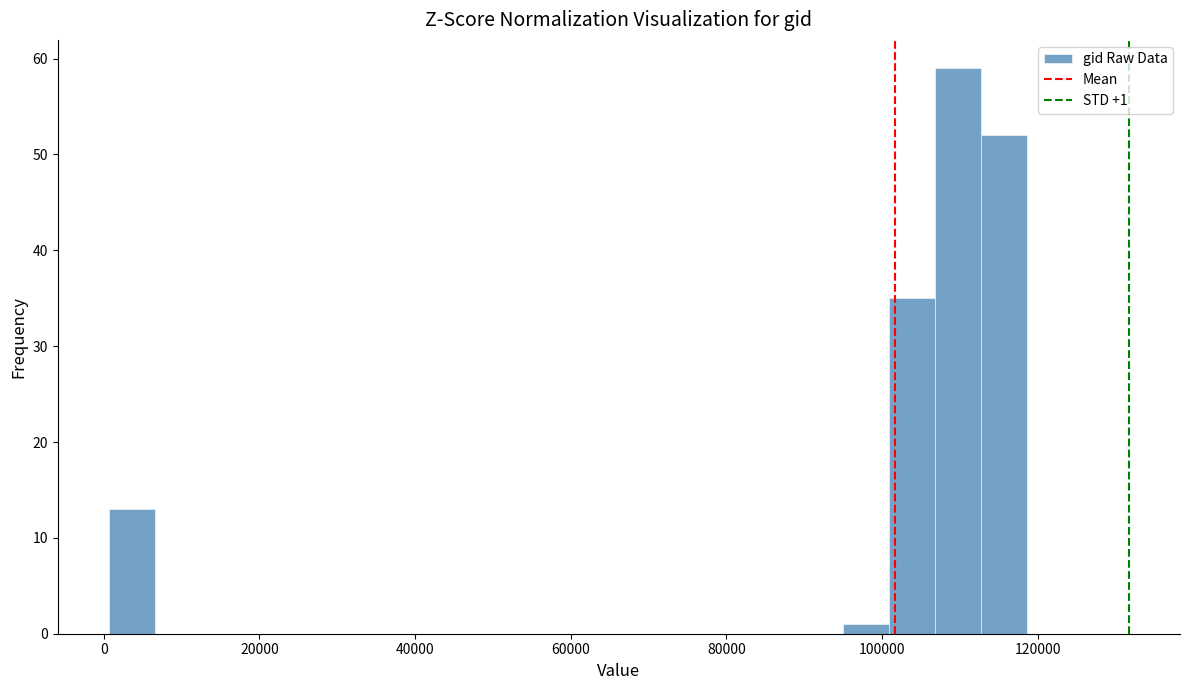

Read against the x-axis, roughly where is the centre of the tallest bar?

110000